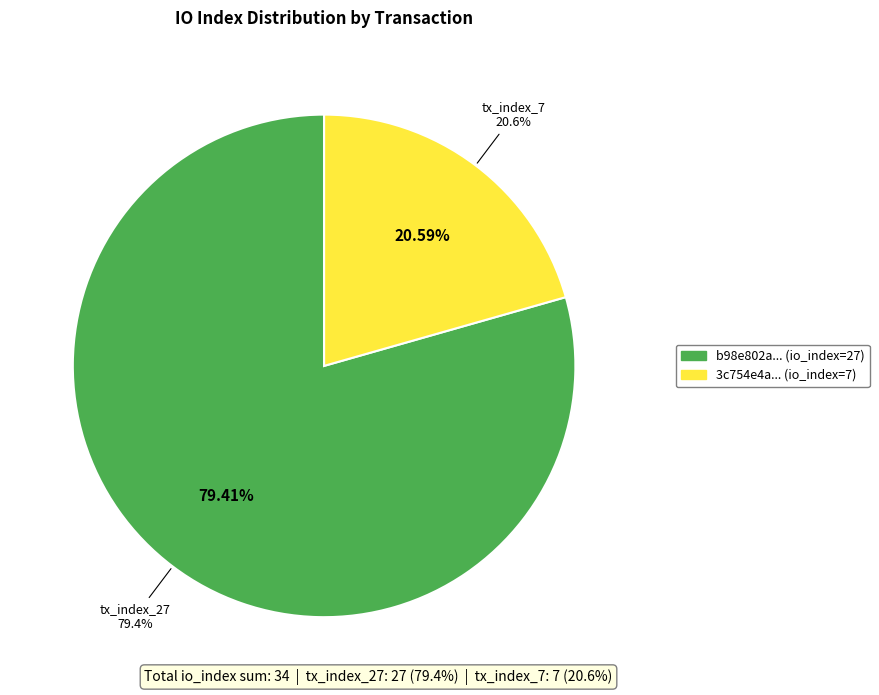

To the nearest percent, what is the combined percentage of tx_index_27 and tx_index_7?

100%